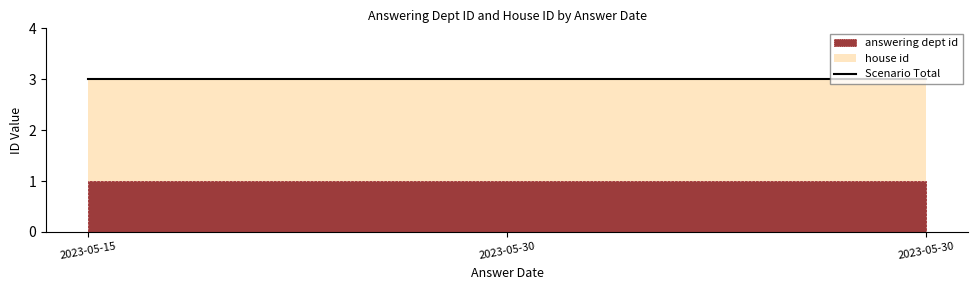

Which series changed the most between 2023-05-15 and 2023-05-30?

answering dept id